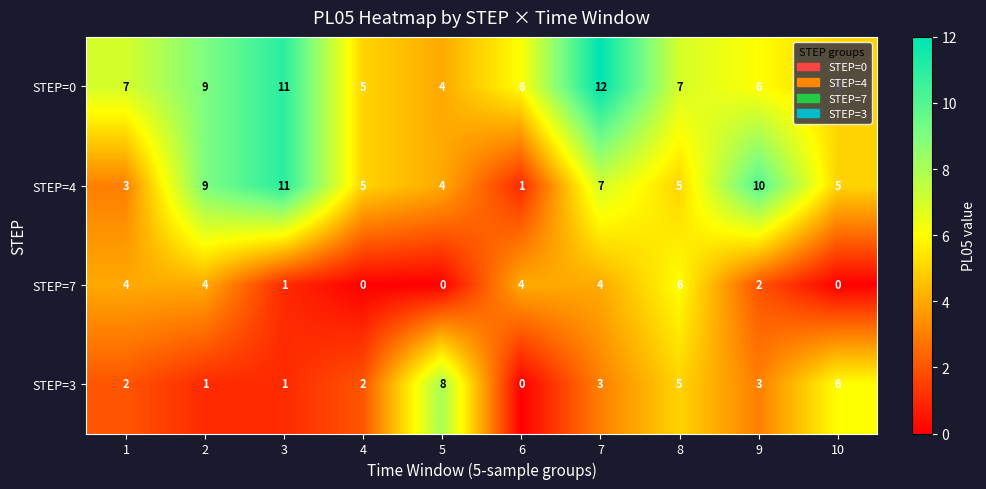

Which series has the widest spread of values?

STEP=4